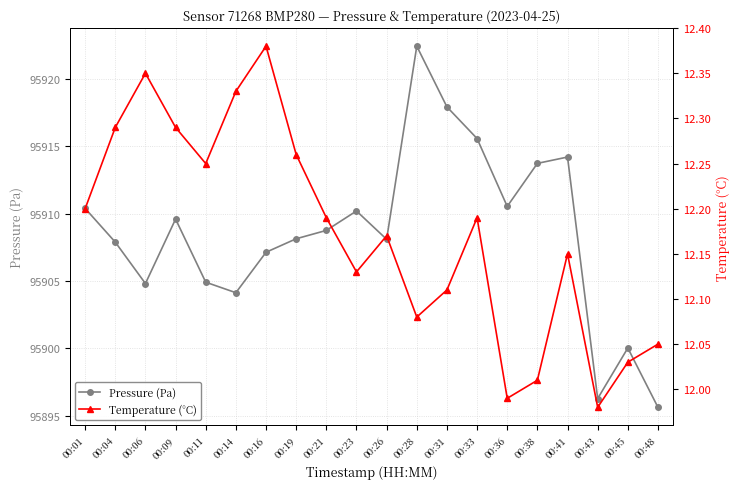

At which category is the sum across all series the highest?

00:28